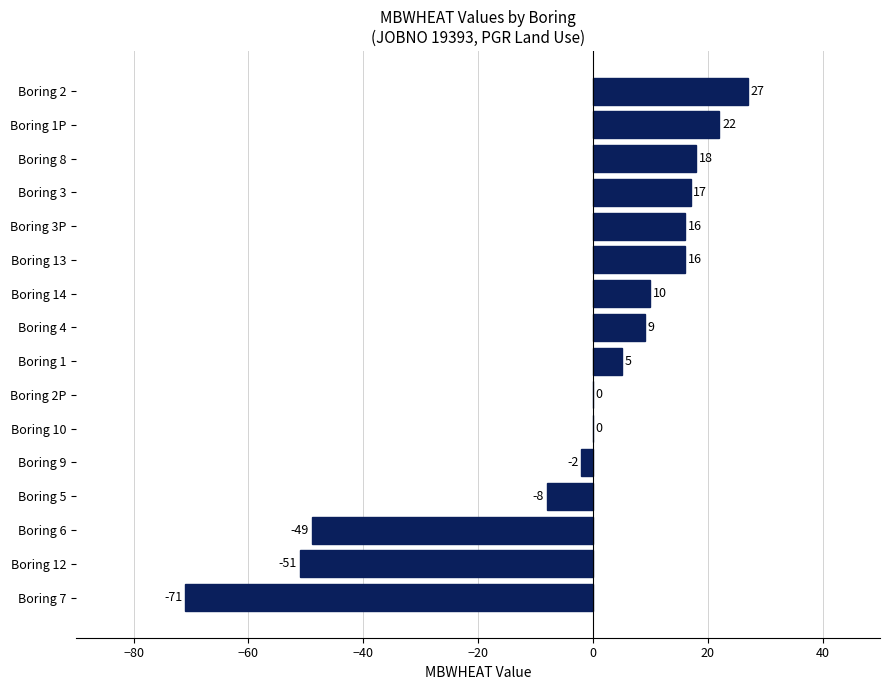

How many series are shown in this chart?

1